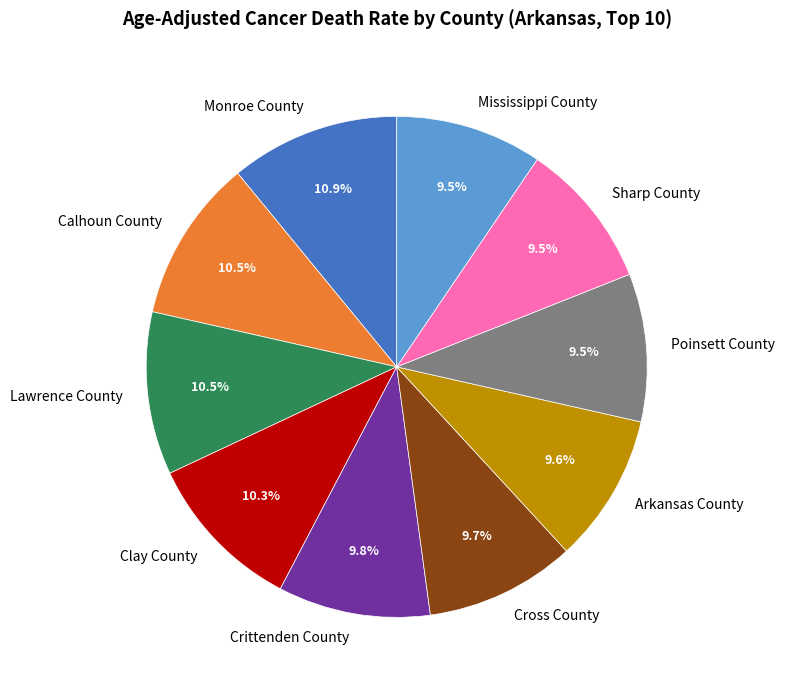

How many slices are in this pie chart?

10